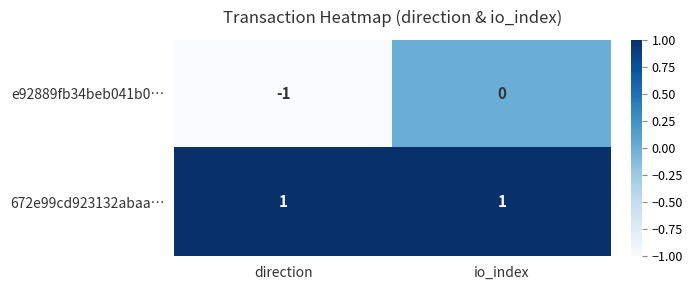

Between direction and io_index, which series saw the biggest shift?

e92889fb34beb041b0…